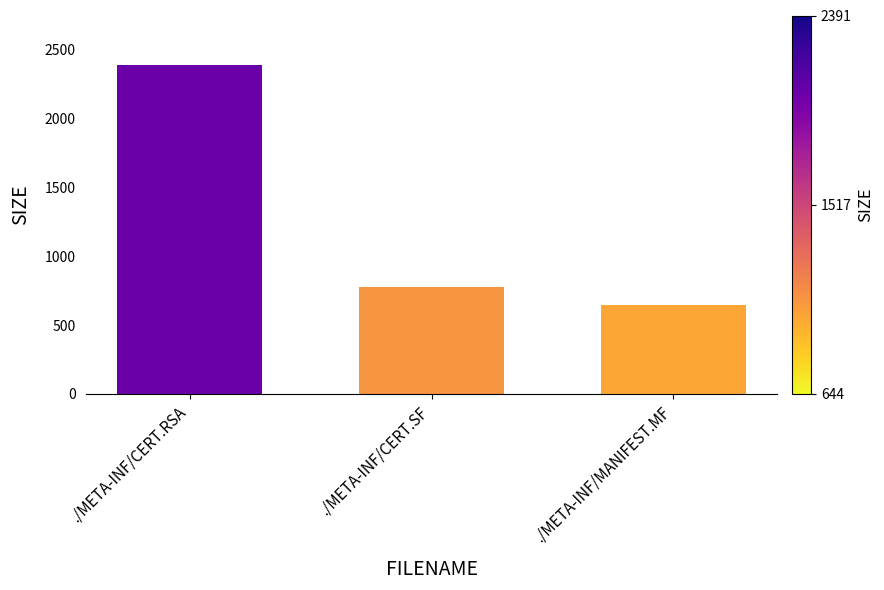

What value does the data have at ./META-INF/CERT.RSA?

2391